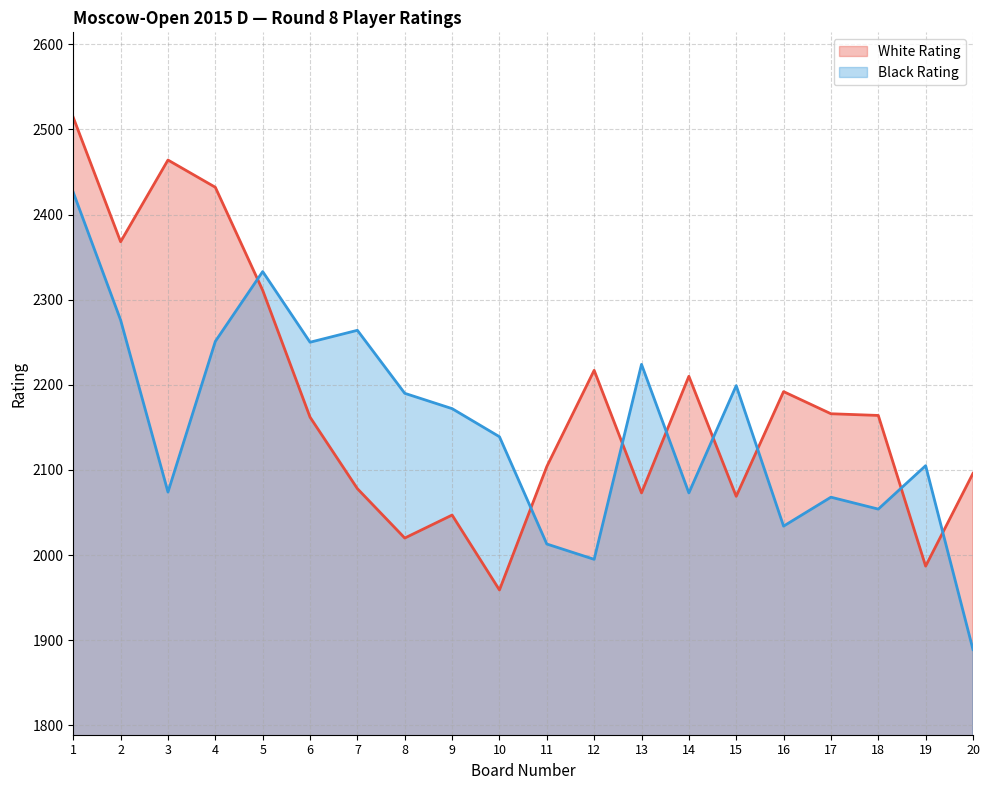

Rank the series by their maximum value, from highest to lowest.

White Rating, Black Rating